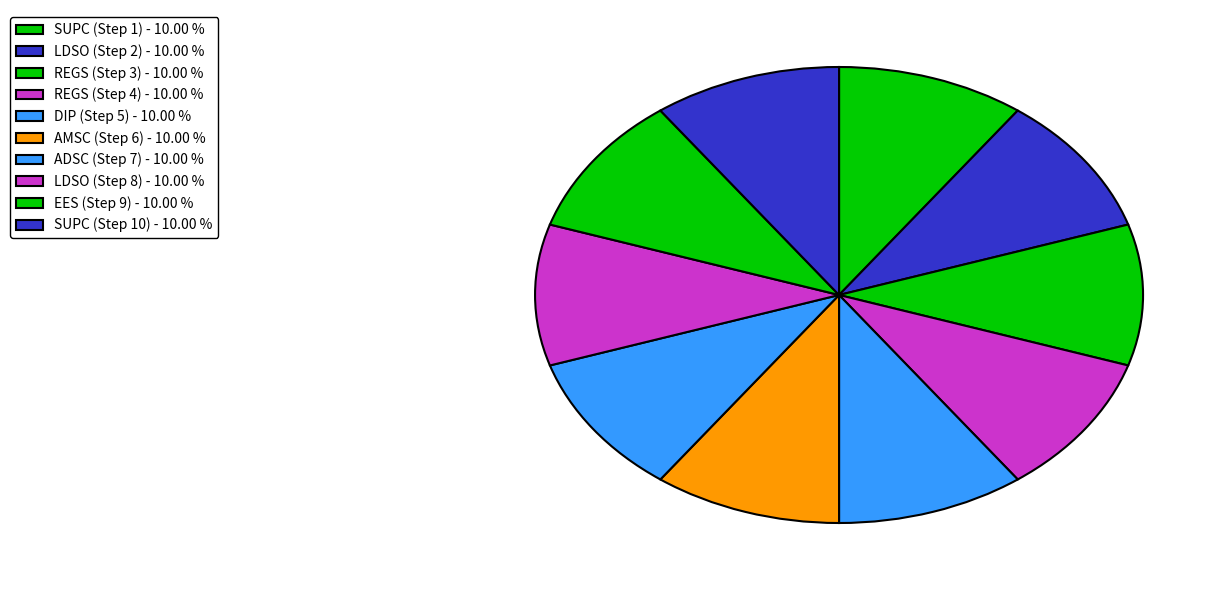

Count the number of slices in the pie.

10